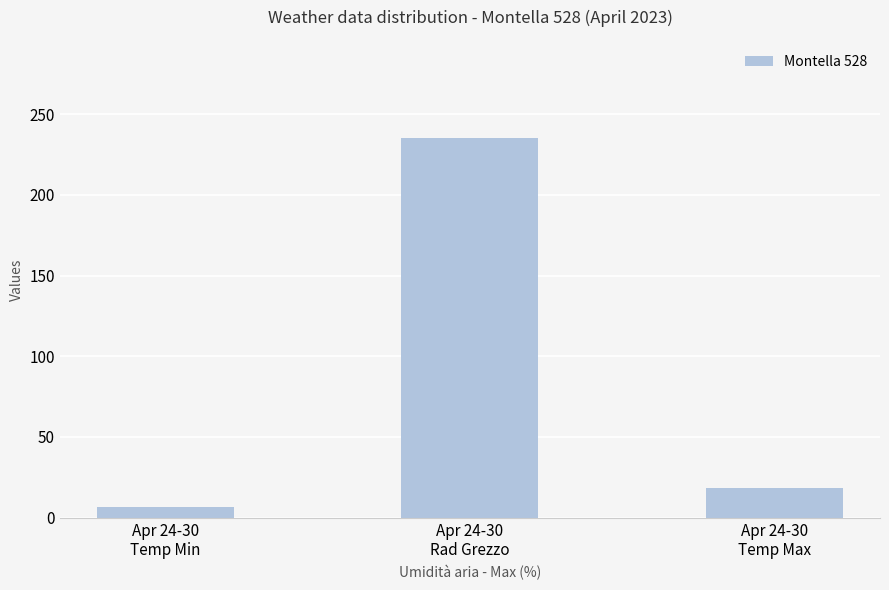

What is the maximum value shown in the chart?

235.4